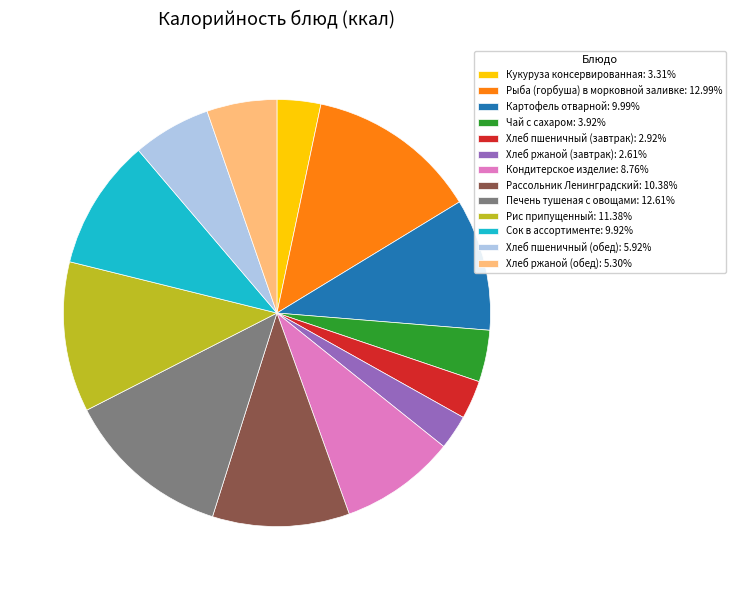

Combined, do Хлеб пшеничный (обед): 5.92% and Хлеб ржаной (обед): 5.30% account for over 50%?

No